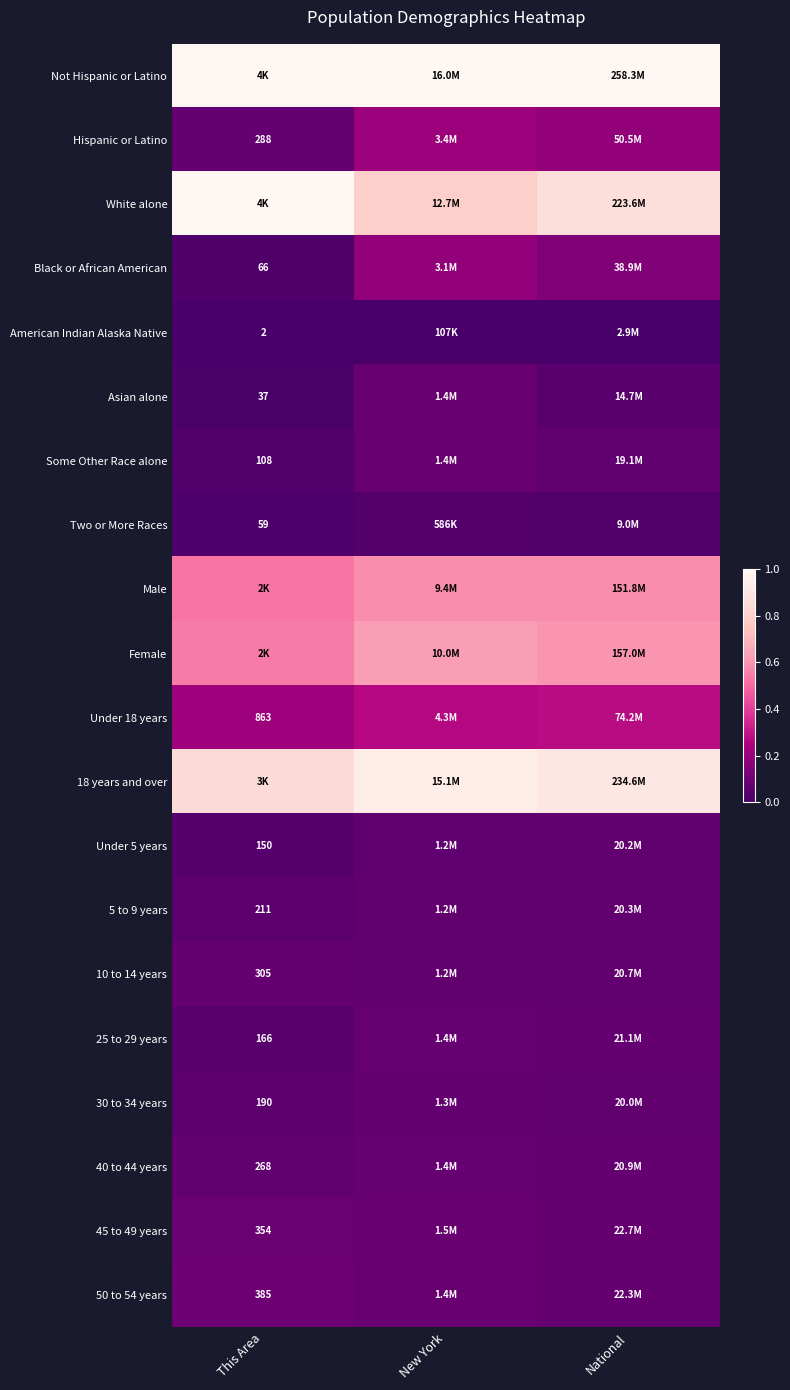

Is the value of 45 to 49 years at This Area greater than the value of 25 to 29 years at This Area?

Yes